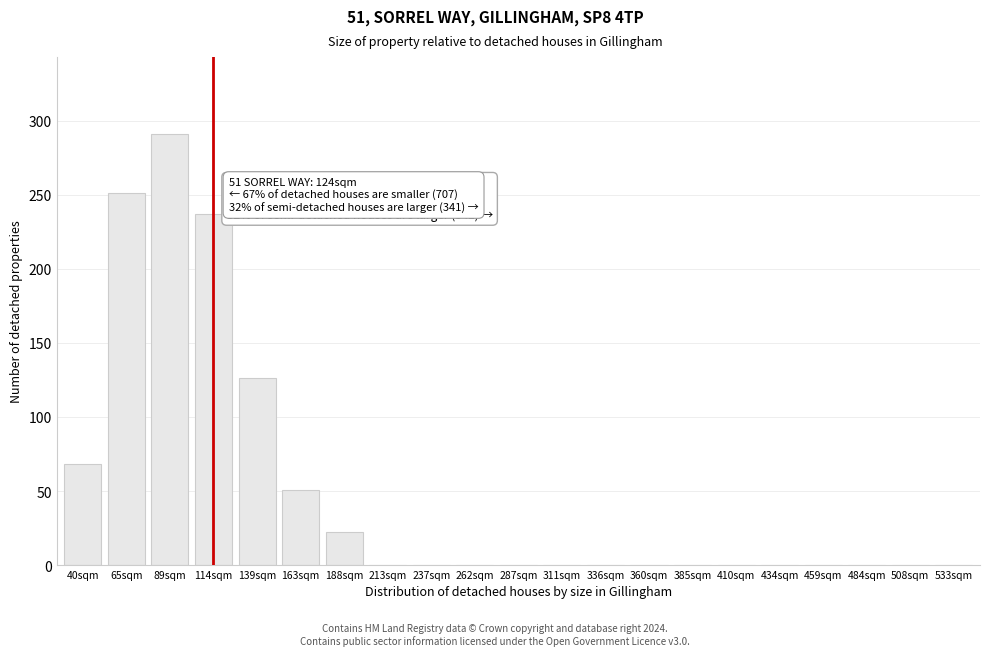

Reading left to right, transcribe all the data shown in this chart.

40sqm=68	65sqm=251	89sqm=291	114sqm=237	139sqm=126	163sqm=51	188sqm=22	213sqm=0	237sqm=0	262sqm=0	287sqm=0	311sqm=0	336sqm=0	360sqm=0	385sqm=0	410sqm=0	434sqm=0	459sqm=0	484sqm=0	508sqm=0	533sqm=0